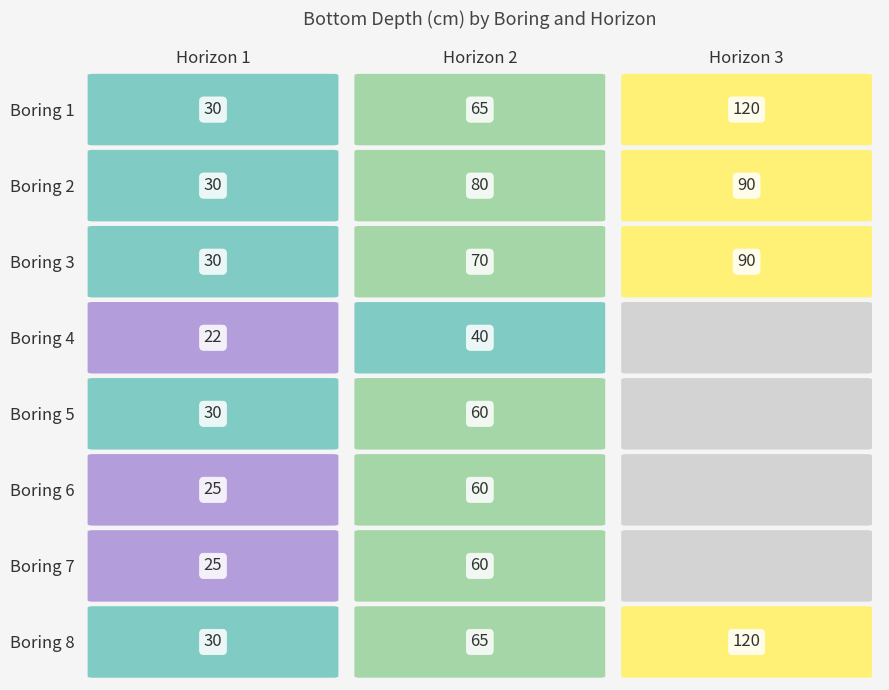

Between 1 and 3, which is larger?

3